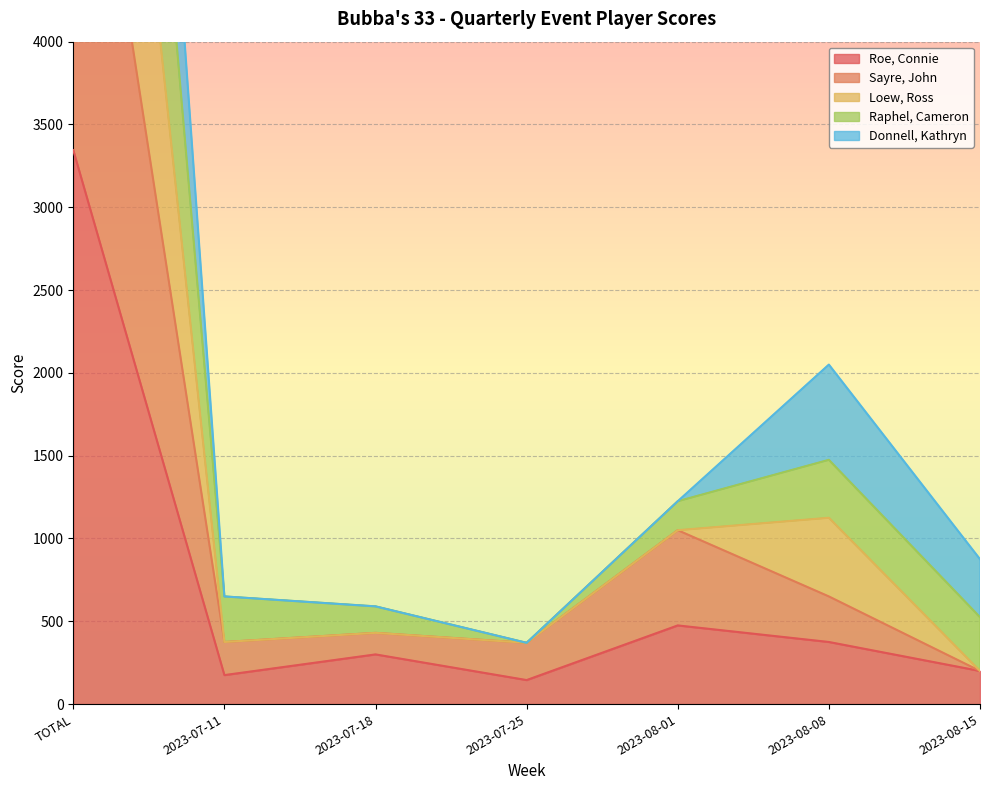

Between 2023-07-11 and 2023-07-25, which is larger?

2023-07-11